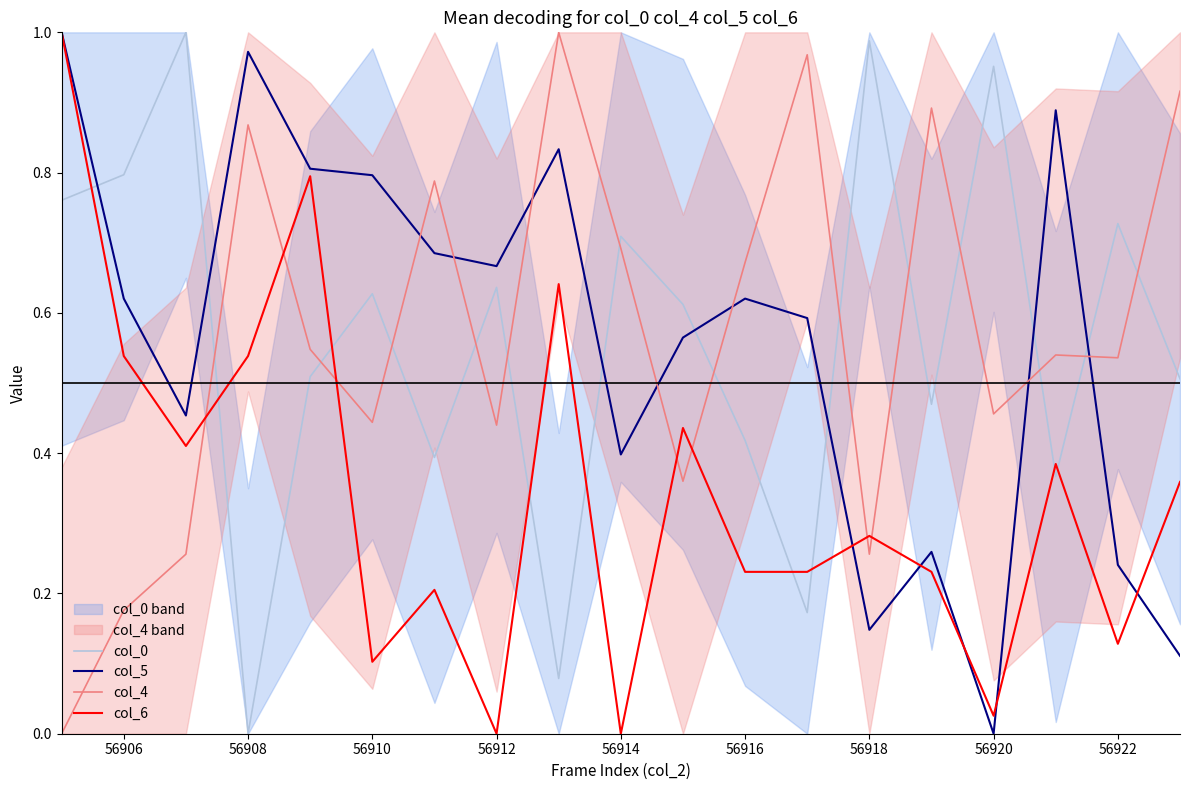

How many values in the col_6 series exceed 0?

17